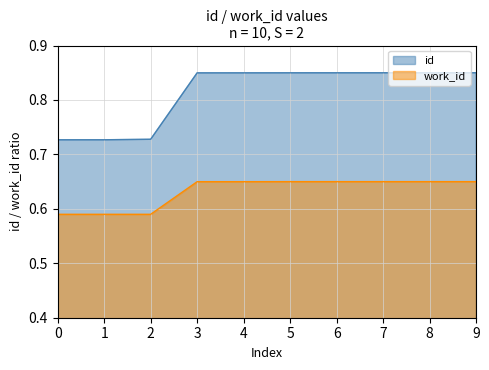

Is it true that id equals 0.5 at 9?

False